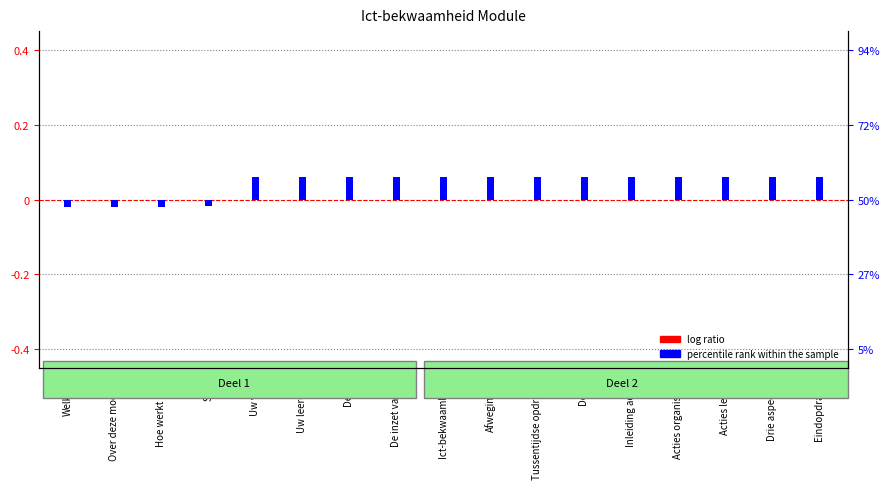

Reading left to right, what are all the values shown in this chart?

log ratio: -0.0	-0.0	-0.0	-0.0	-0.0	-0.0	-0.0	-0.0	0.0	0.0	0.0	0.0	0.0	0.0	0.0	0.0	0.0
percentile rank within the sample: -0.0	-0.0	-0.0	-0.0	0.1	0.1	0.1	0.1	0.1	0.1	0.1	0.1	0.1	0.1	0.1	0.1	0.1